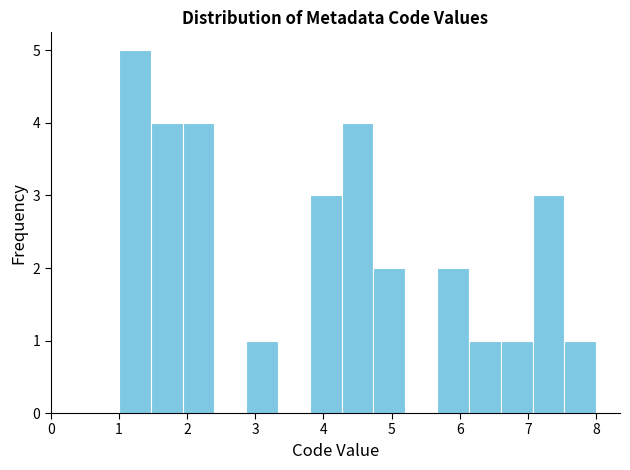

Reading left to right, list every bar in this chart as the range it spans on the x-axis followed by its height. Neither the bar edges nor the heights are printed on the chart, so give them approximately, as read against the axes.

1.0 to 1.5: 5
1.5 to 1.9: 4
1.9 to 2.4: 4
2.4 to 2.9: 0
2.9 to 3.3: 1
3.3 to 3.8: 0
3.8 to 4.3: 3
4.3 to 4.7: 4
4.7 to 5.2: 2
5.2 to 5.7: 0
5.7 to 6.1: 2
6.1 to 6.6: 1
6.6 to 7.1: 1
7.1 to 7.5: 3
7.5 to 8.0: 1